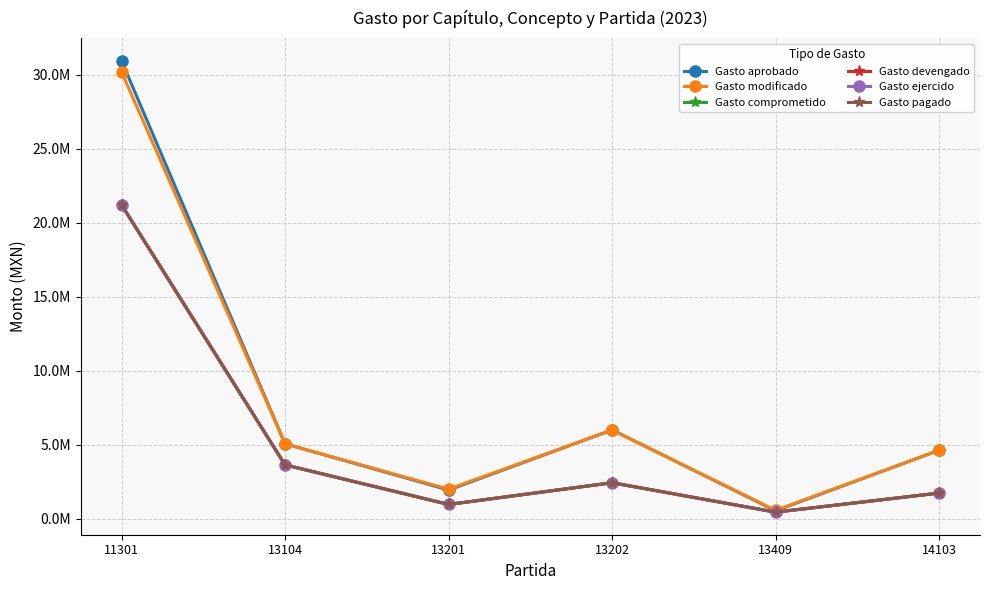

What is the sum of the Gasto aprobado values at 14103 and 13201?

6538803.3